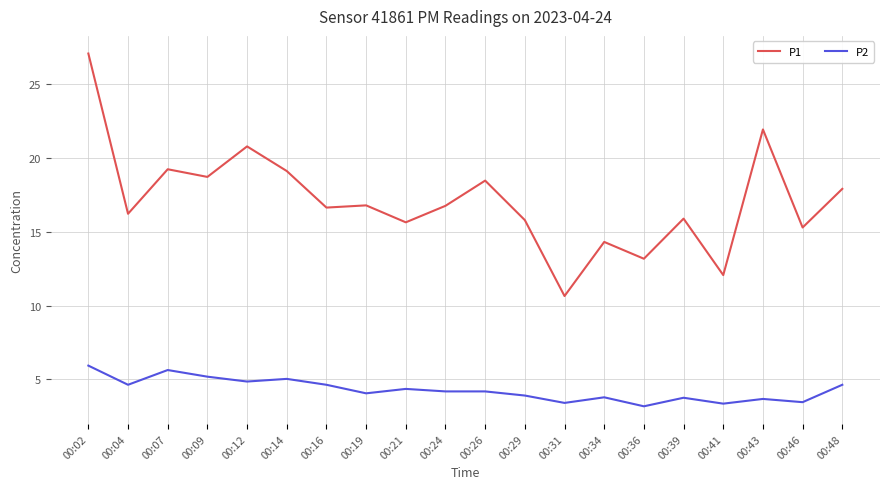

How many distinct data groups are displayed?

2